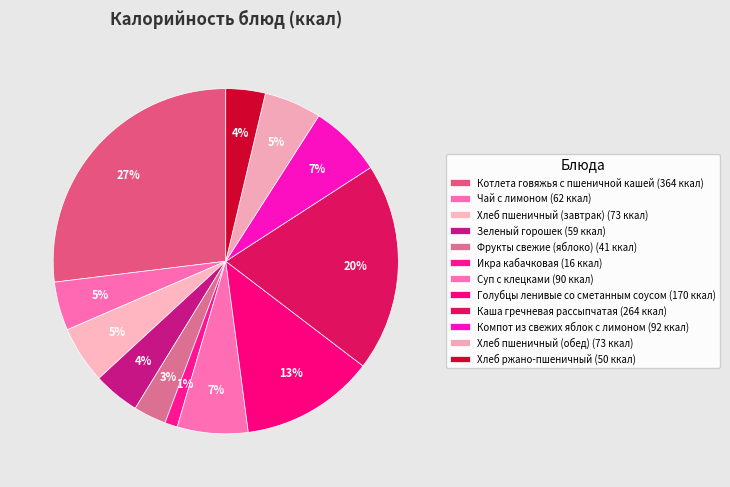

Count the number of slices in the pie.

12